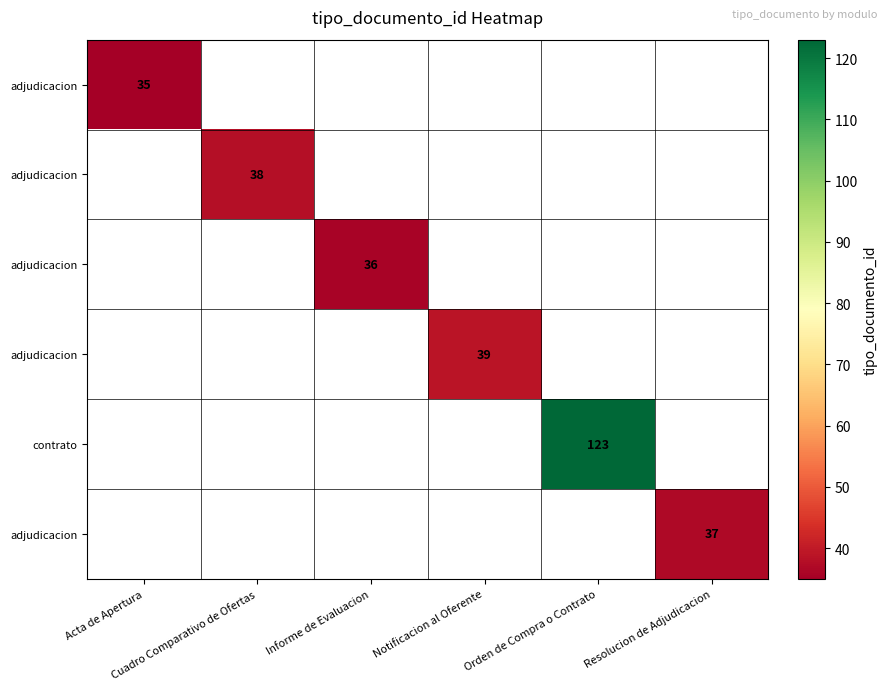

Which label corresponds to the smallest value in the chart?

Acta de Apertura